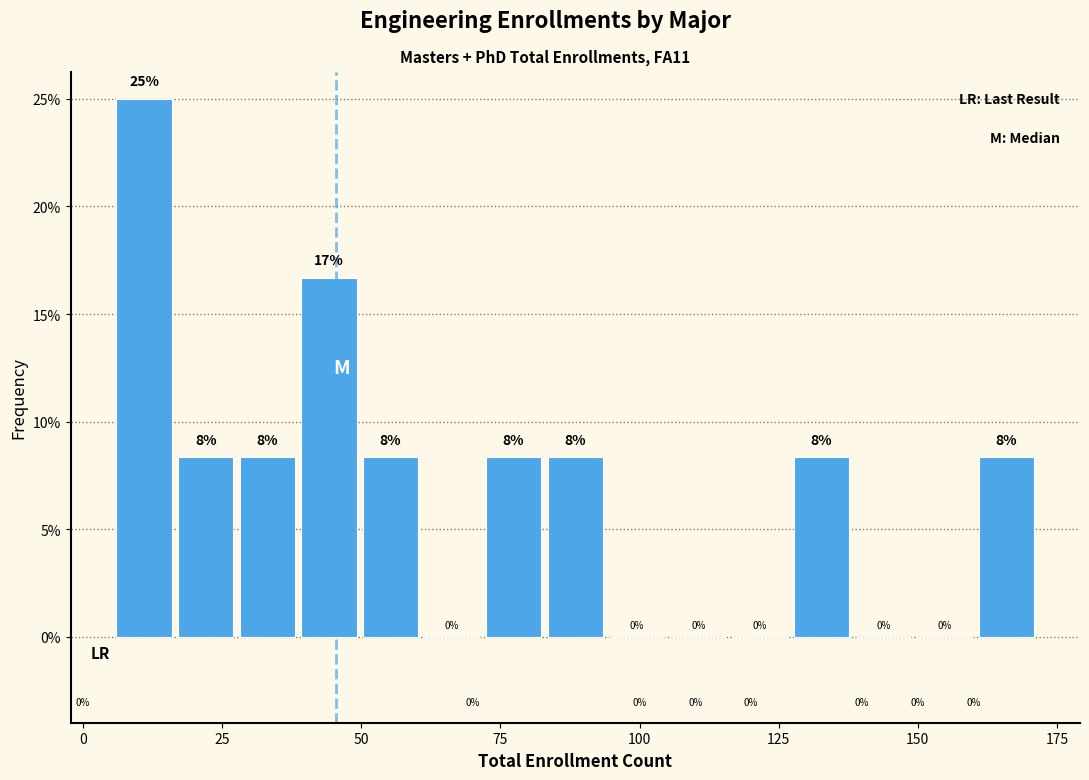

Read against the x-axis, roughly where is the centre of the tallest bar?

10